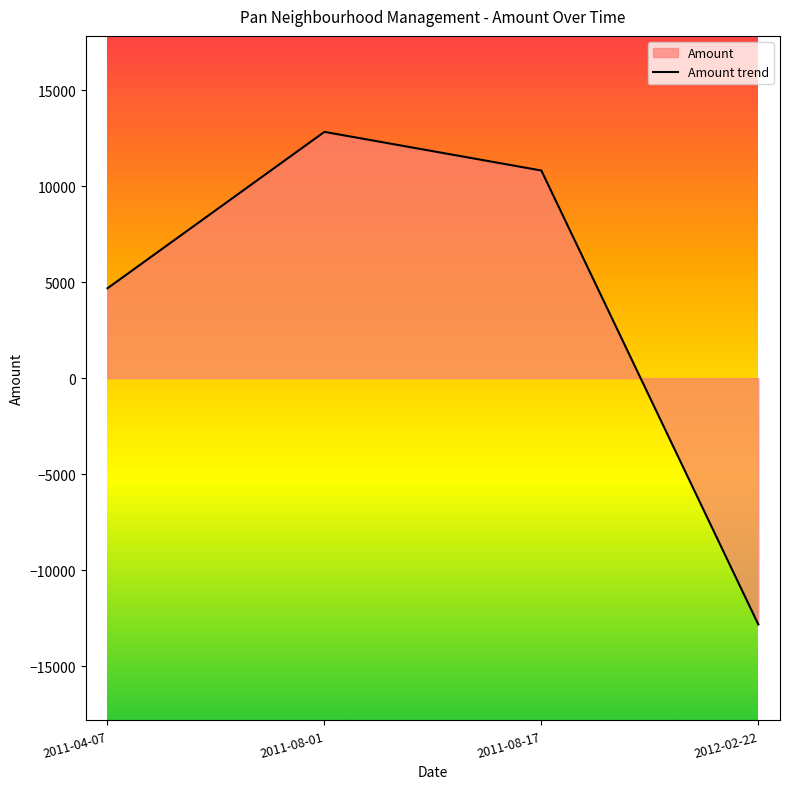

Rank the categories by value from highest to lowest.

2011-08-01, 2011-08-17, 2011-04-07, 2012-02-22